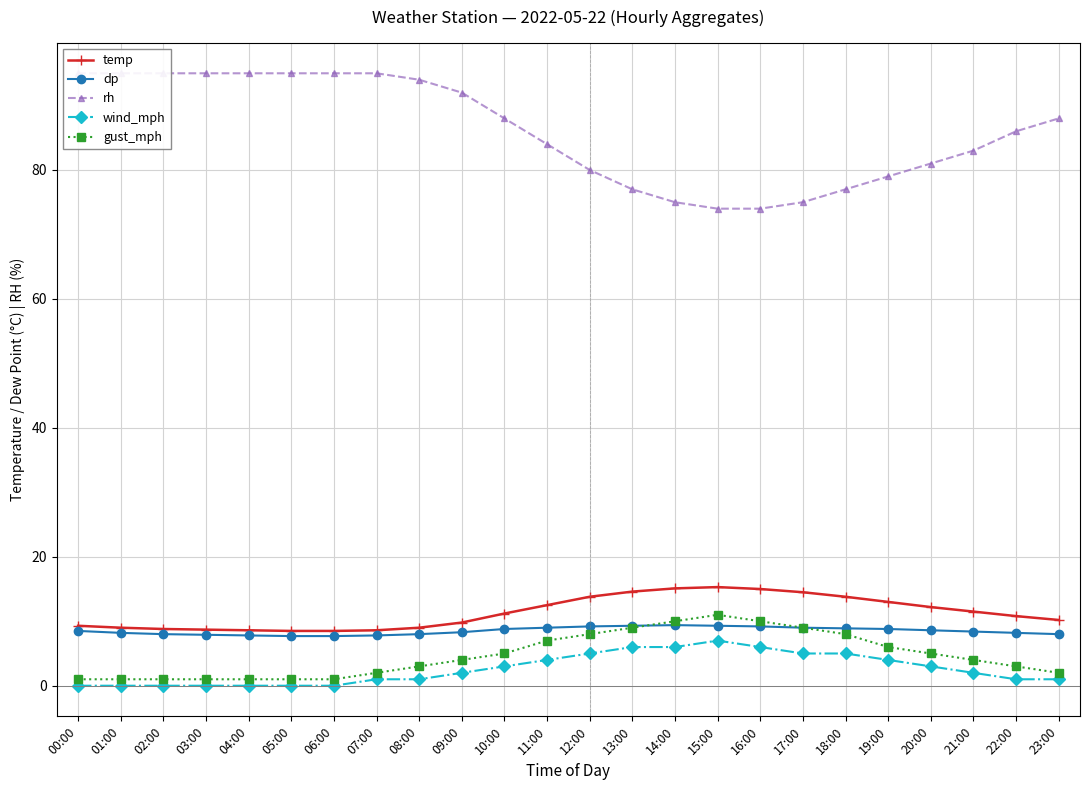

After their last crossing, which series has the higher values: gust_mph or dp?

gust_mph